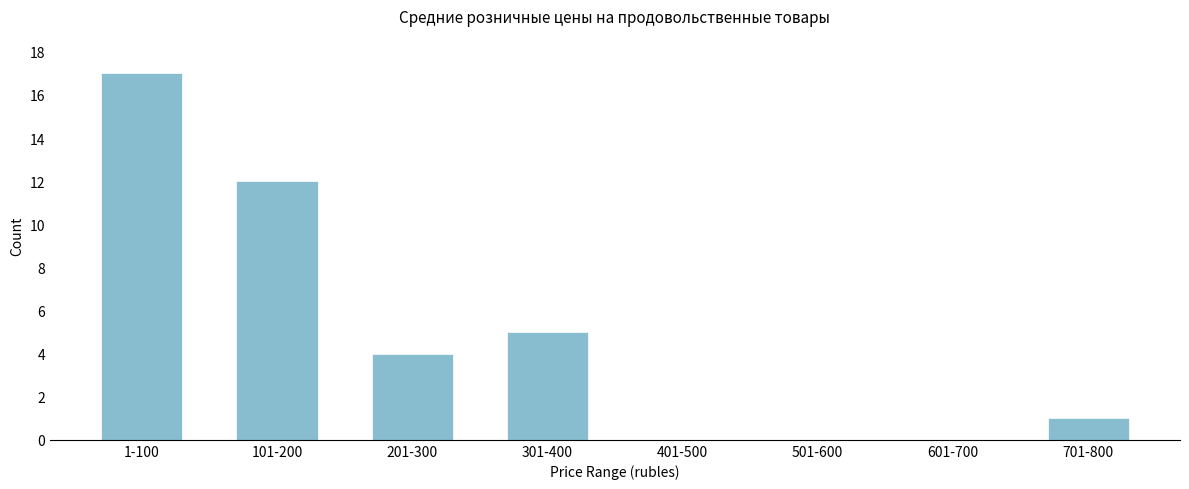

Reading right to left, extract all data points from this chart.

701-800=1	601-700=0	501-600=0	401-500=0	301-400=5	201-300=4	101-200=12	1-100=17